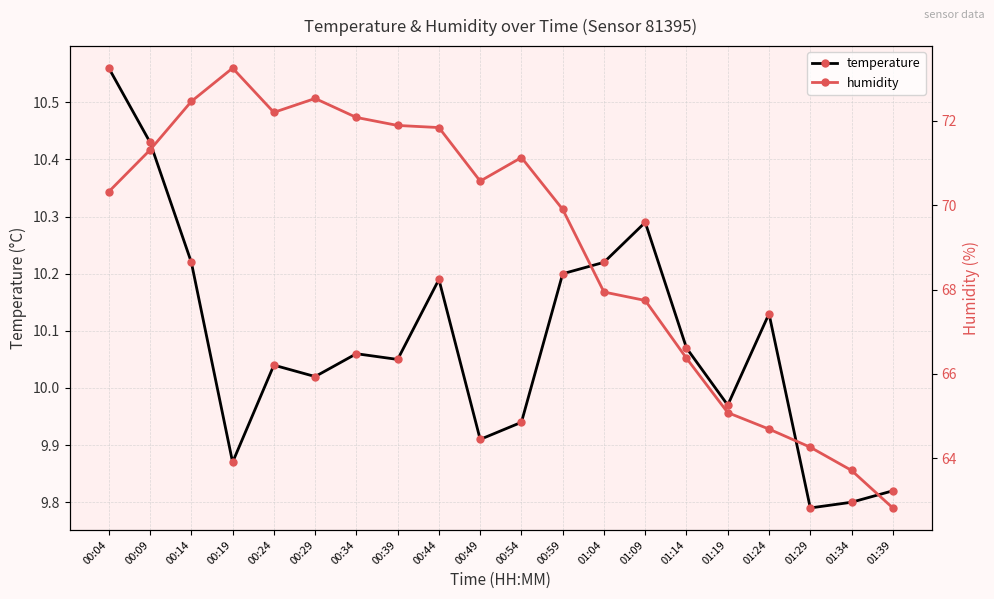

What is the average value of the humidity series?

69.1